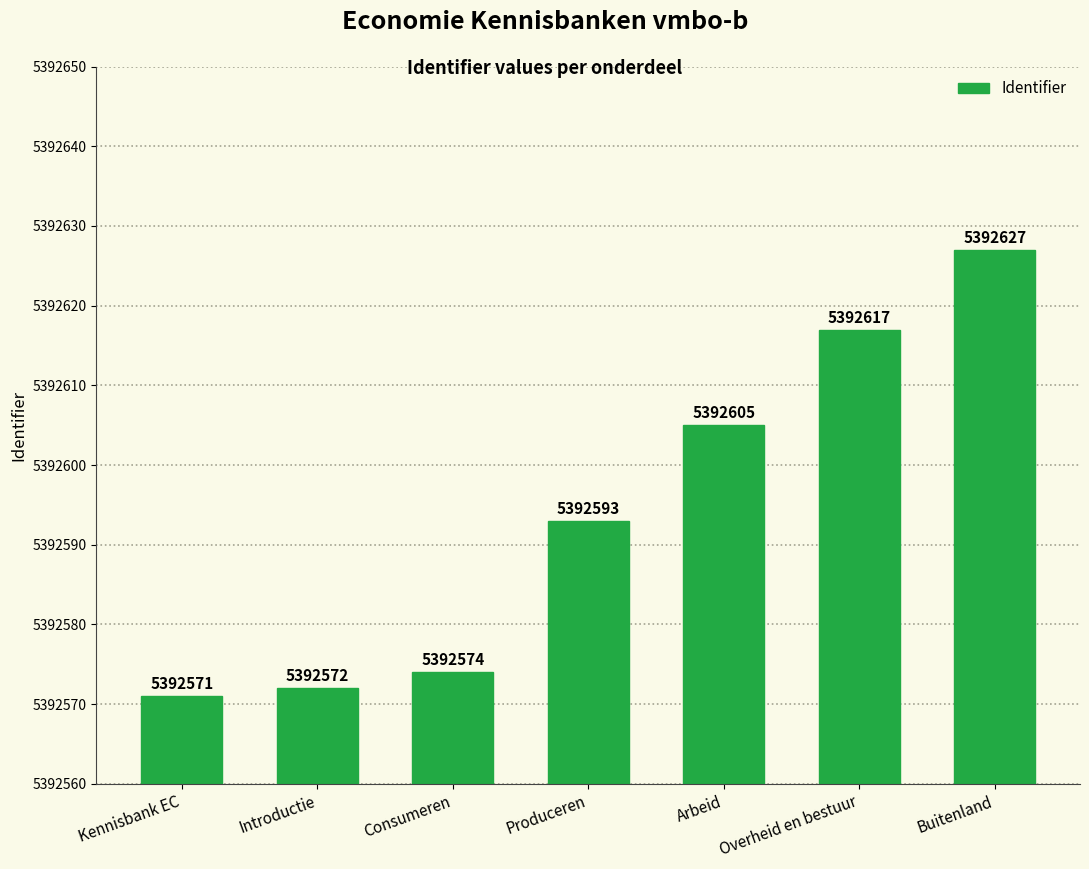

Which label corresponds to the smallest value in the chart?

Kennisbank EC